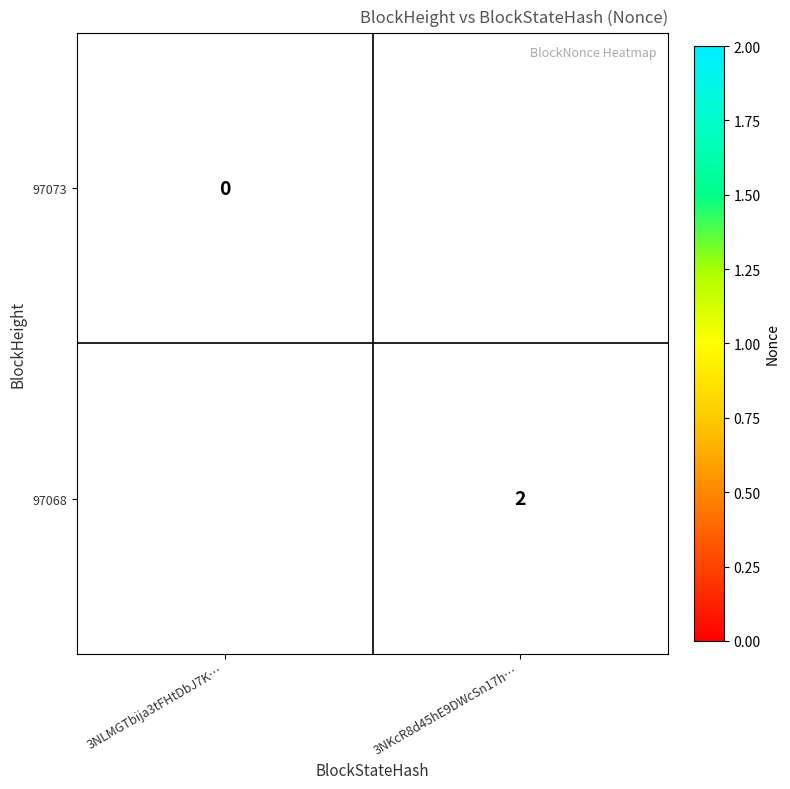

Which label corresponds to the largest value in the chart?

3NKcR8d45hE9DWcSn17h…